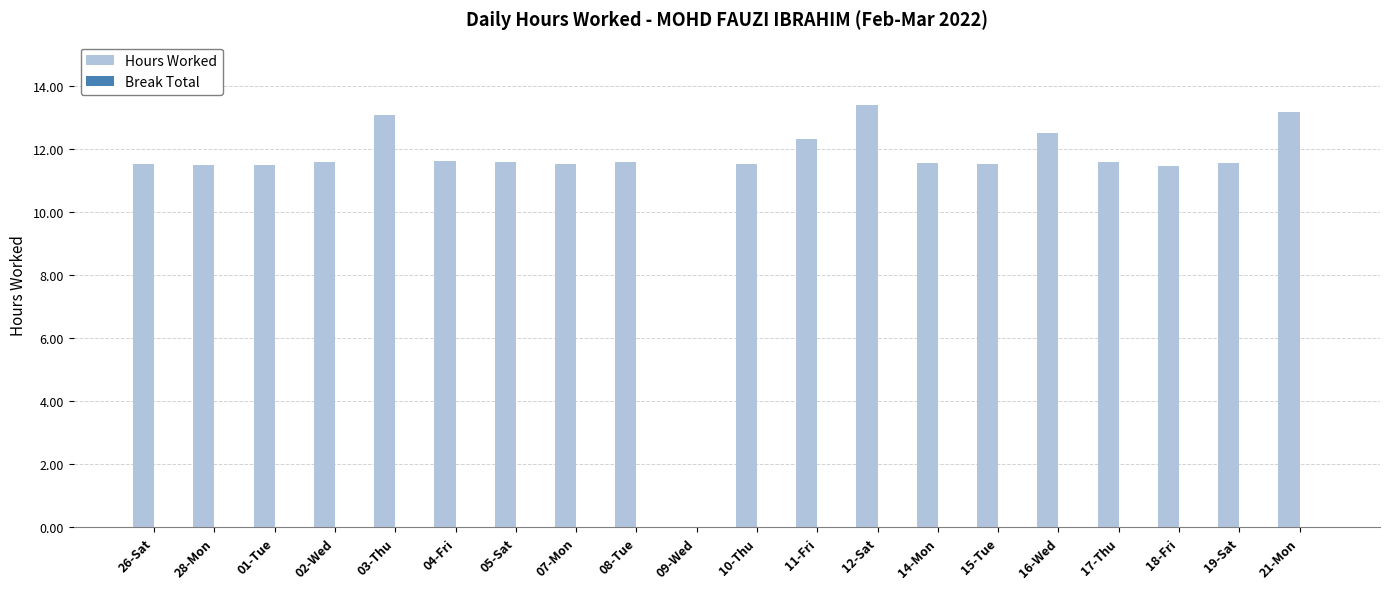

Approximately how many times larger is the value at 26-Sat compared to 03-Thu?

0.9